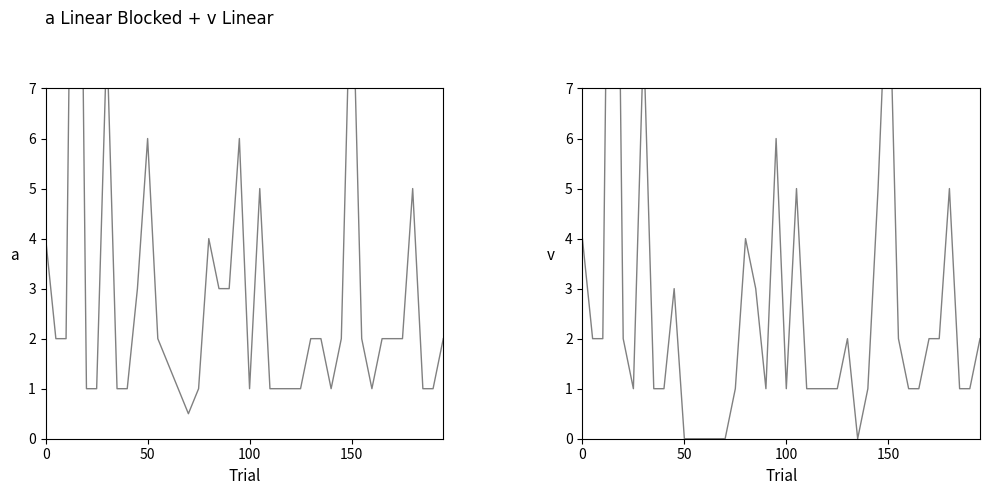

At how many categories does at least one series exceed 3?

10